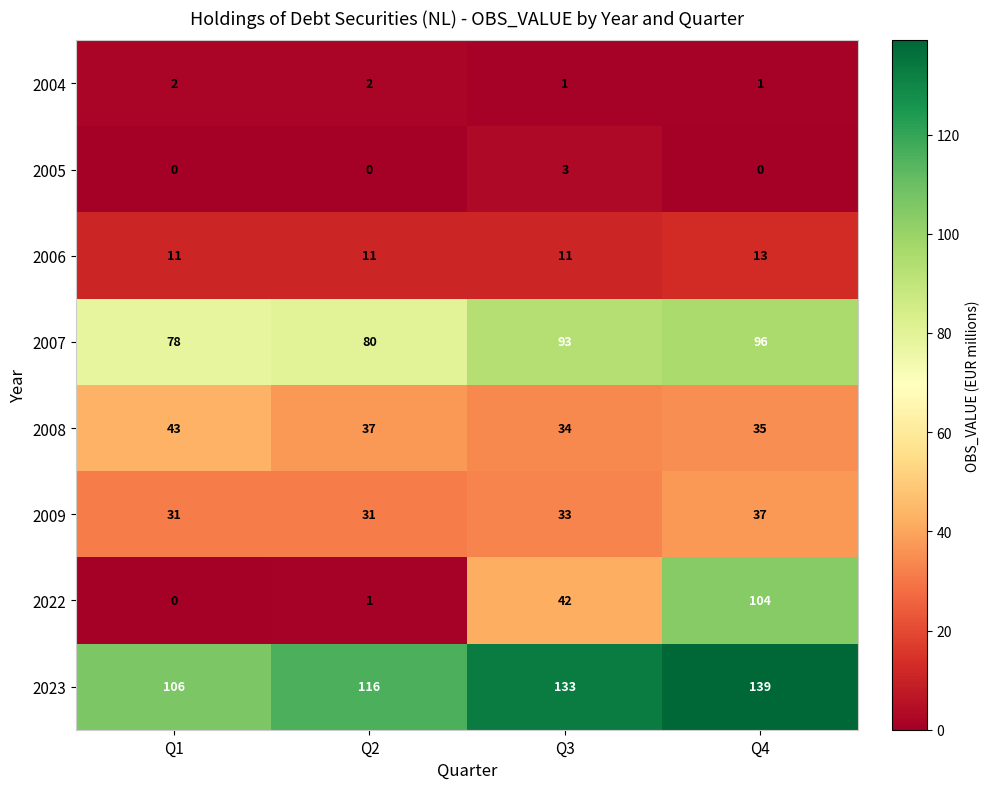

What is the sum of the 2008 values at Q1 and Q4?

78